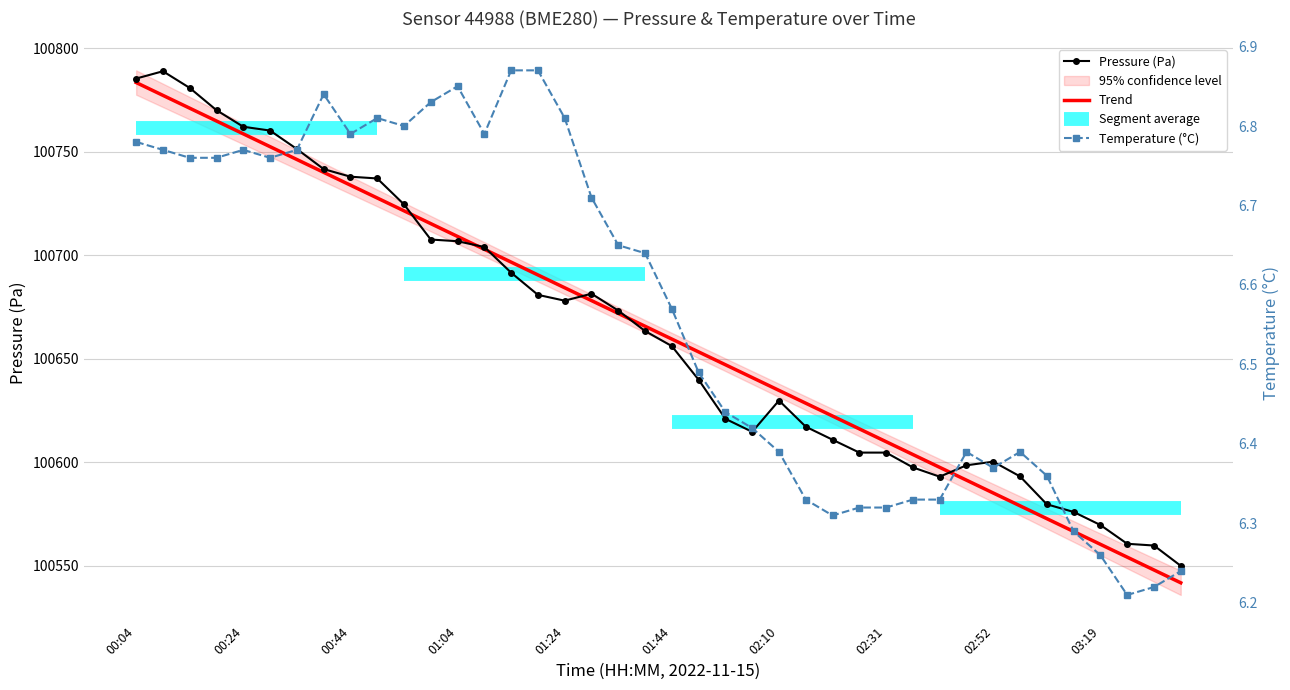

What is the sum of all Pressure (Pa) values?

4026503.3